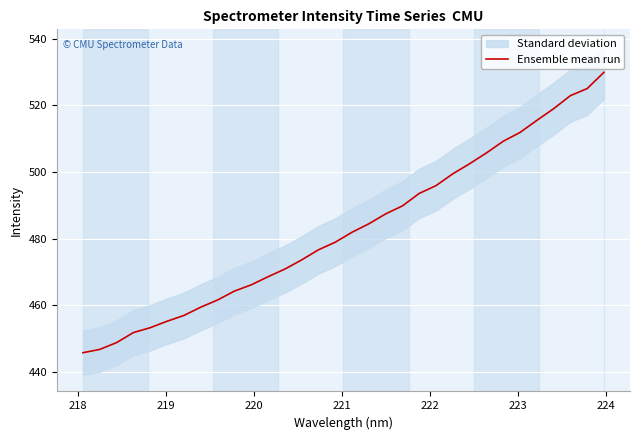

What is the minimum value for Ensemble mean run?

445.8